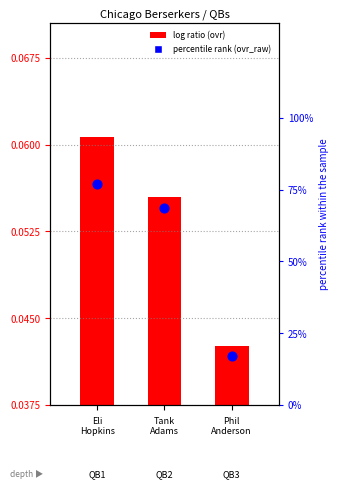

What is the change in value from 0 to 1?

-8.6